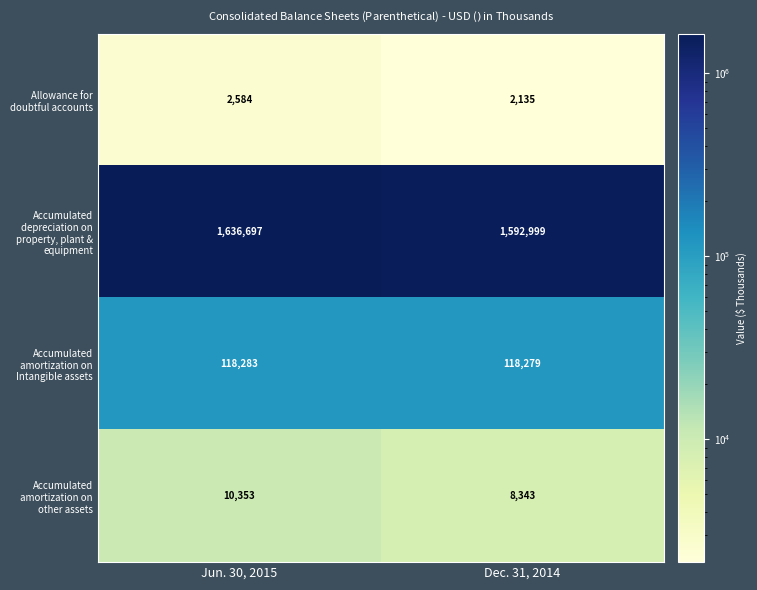

What is the difference between the maximum and minimum values in the Accumulated amortization on Intangible assets series?

4